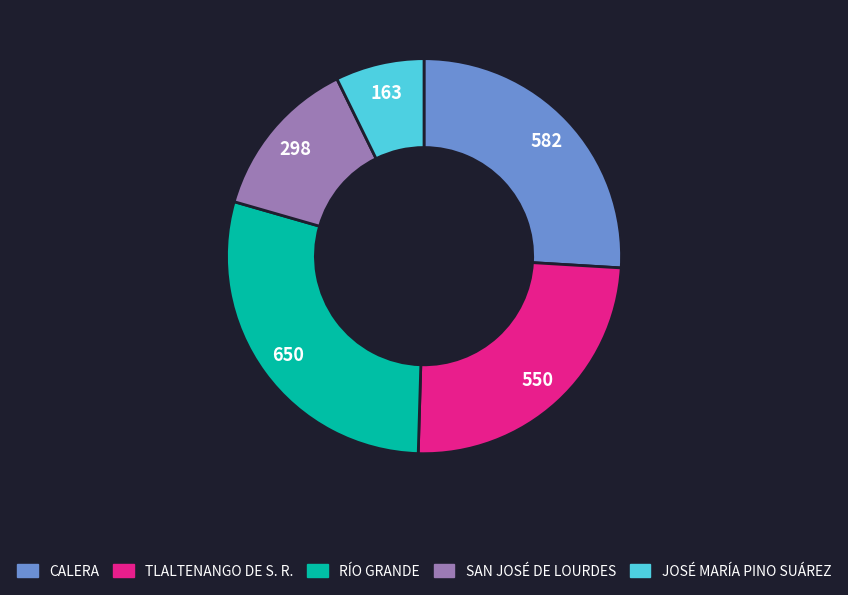

What is the largest slice in the pie chart?

RÍO GRANDE